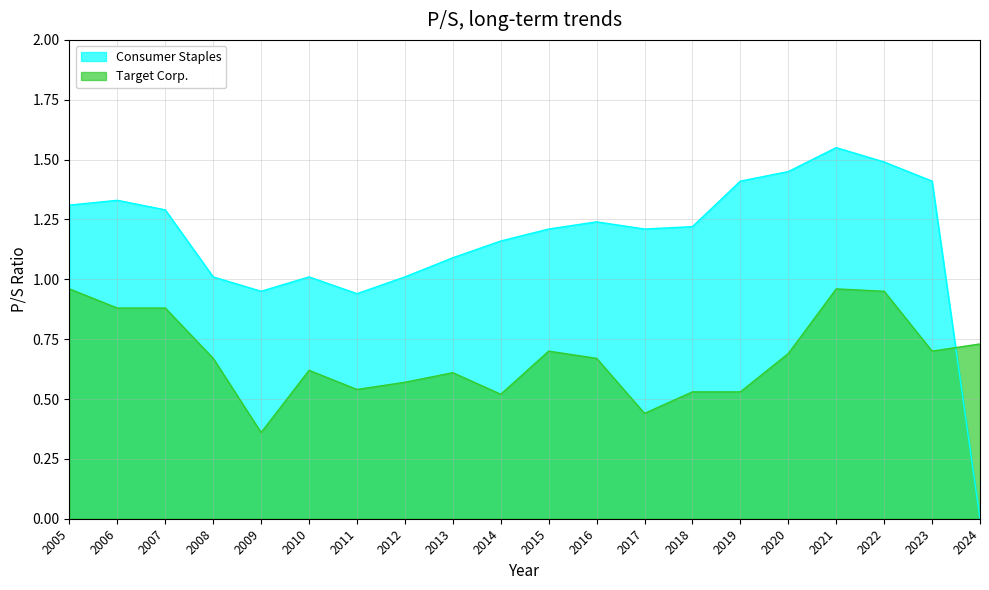

True or false: Consumer Staples has a value of 1.2 at 2018.

True